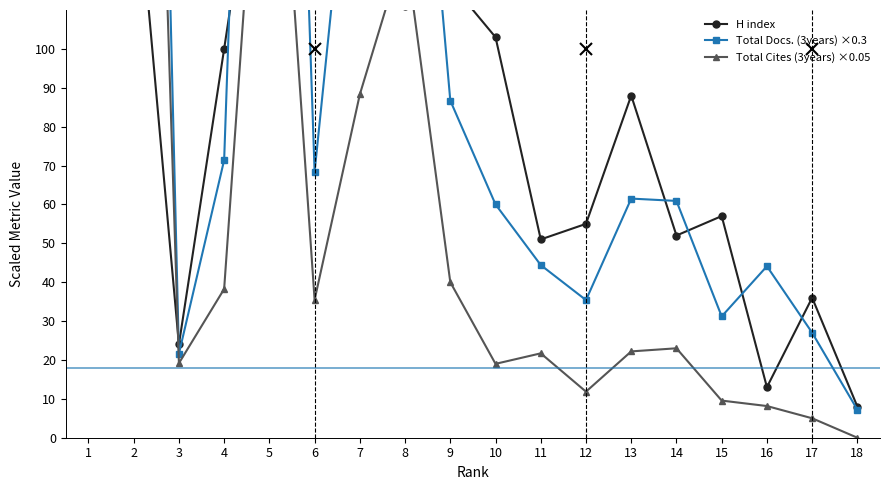

True or false: Total Cites (3years) ×0.05 has a value of 3.4 at 12.

False